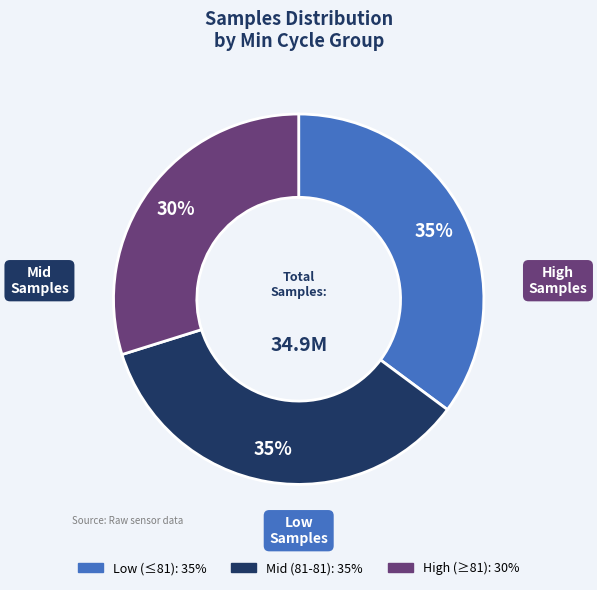

To the nearest percent, what is the average slice percentage?

33%